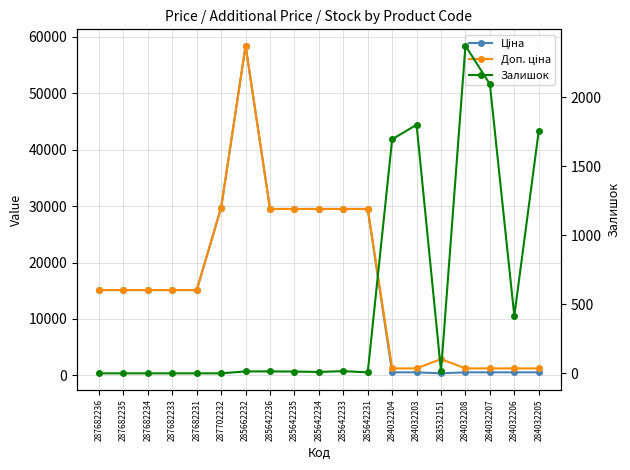

What is the difference between the second highest and minimum values in the Залишок series?

2096.0